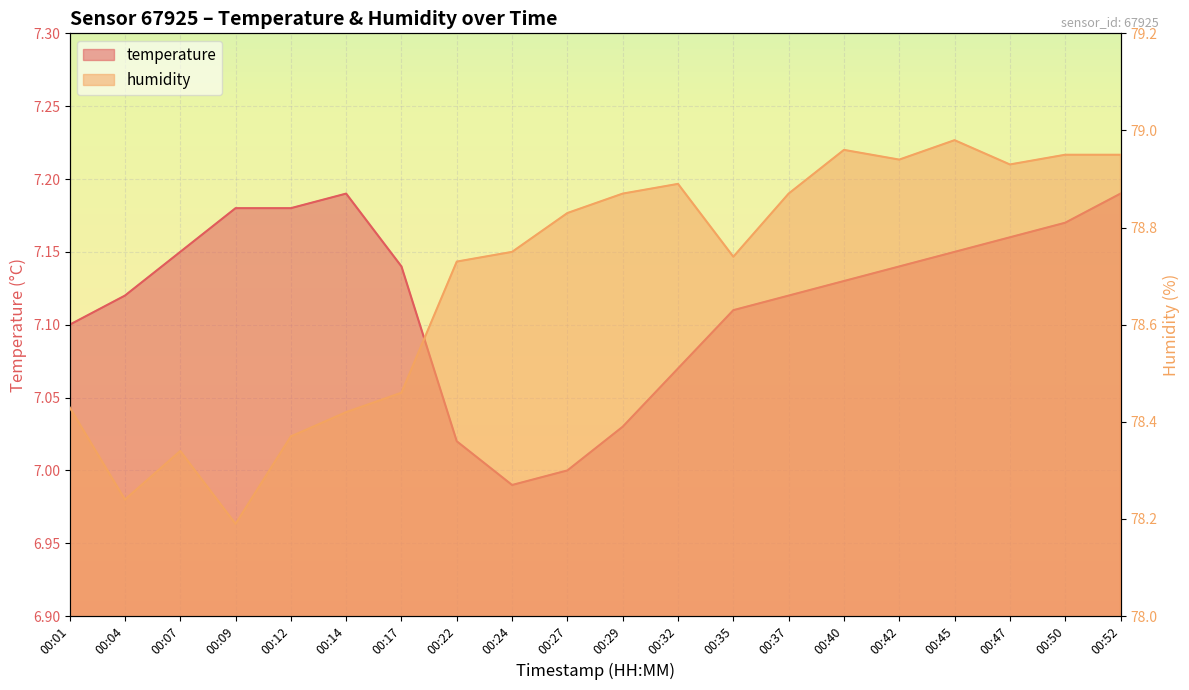

How many lines are shown in the chart?

2